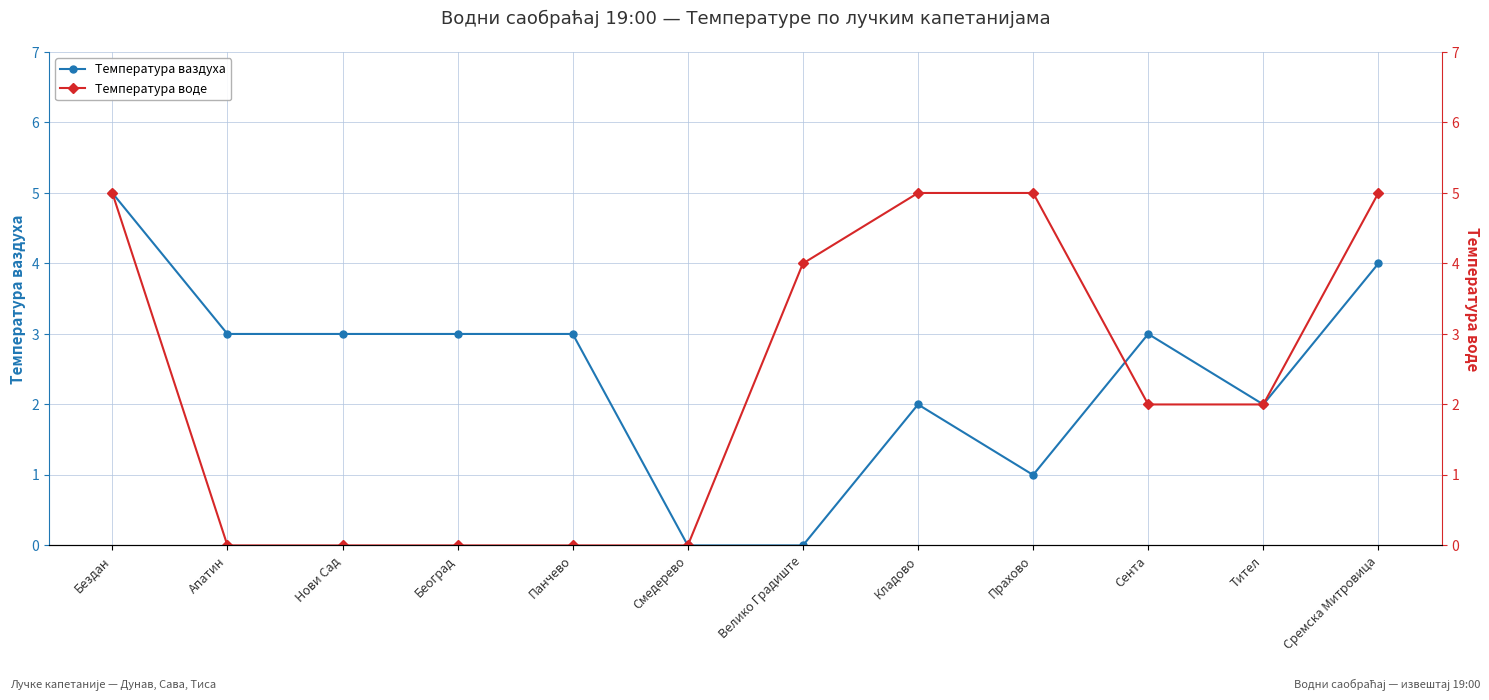

Which label corresponds to the largest value in the chart?

Бездан